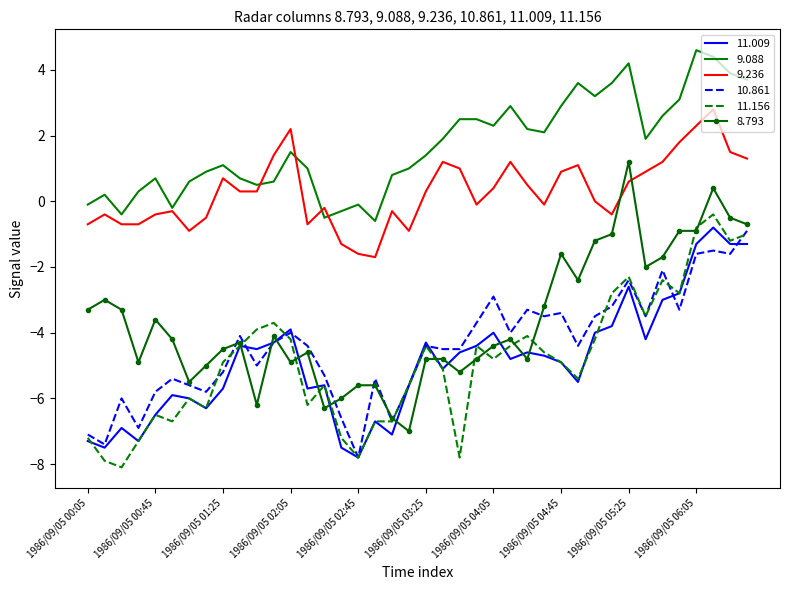

True or false: 9.088 and 11.009 cross at least once.

False